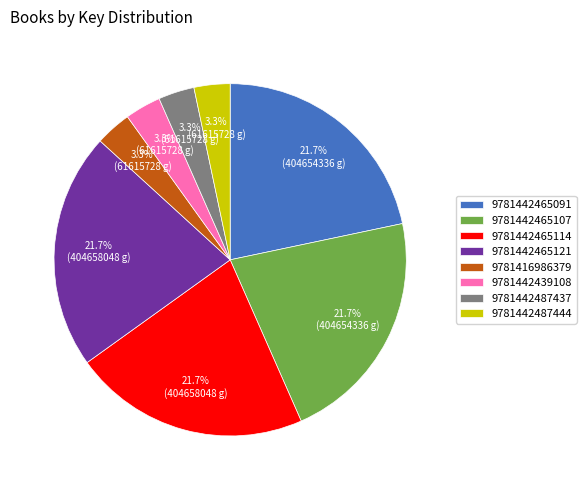

What is the ratio of the value at 9781416986379 to the value at 9781442439108?

1.0